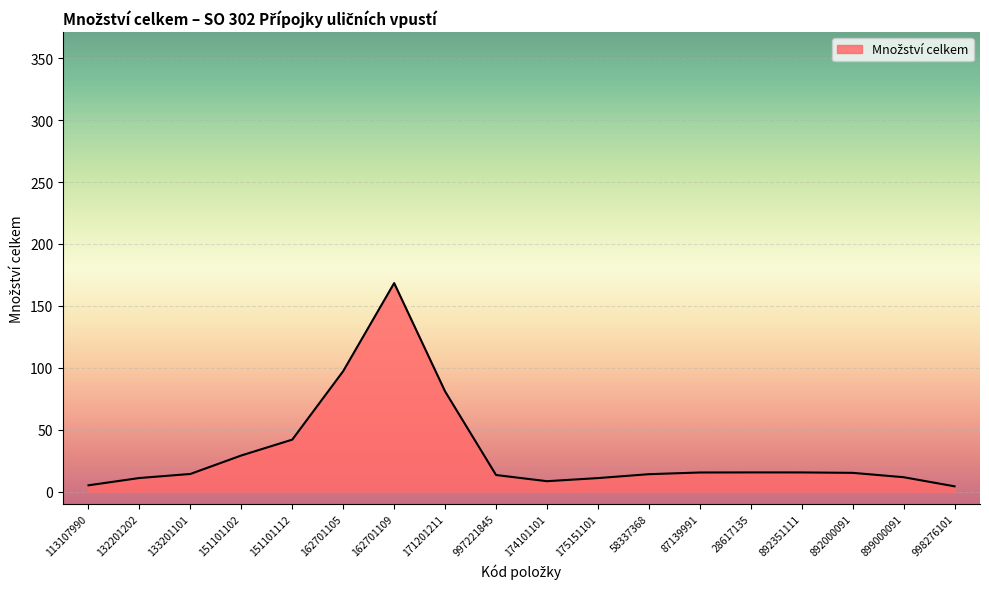

What position from the right is 174101101?

9